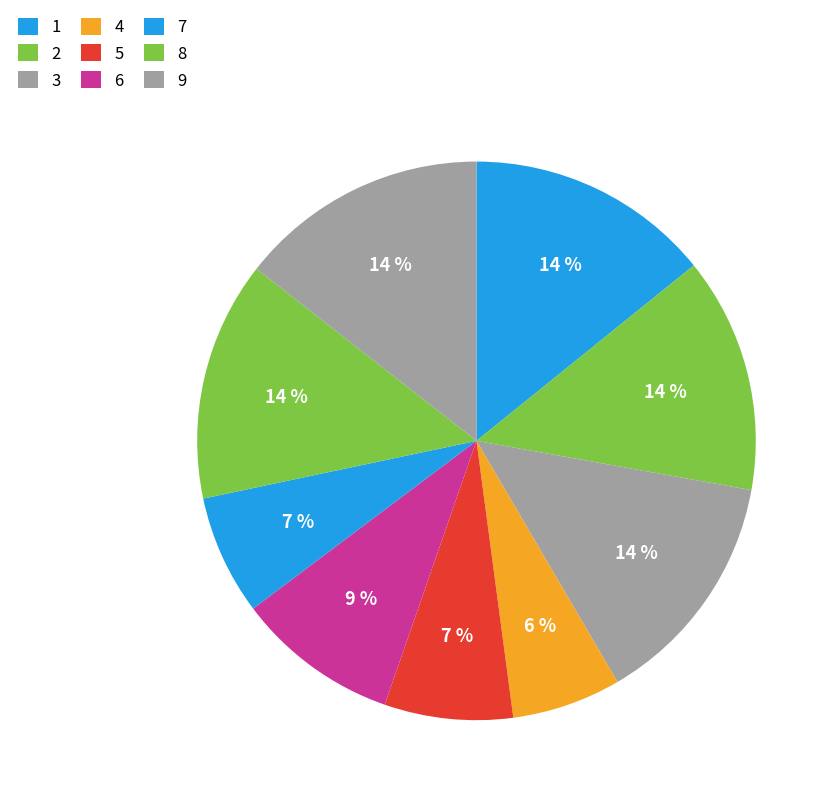

Which category has the smallest portion of the pie?

4